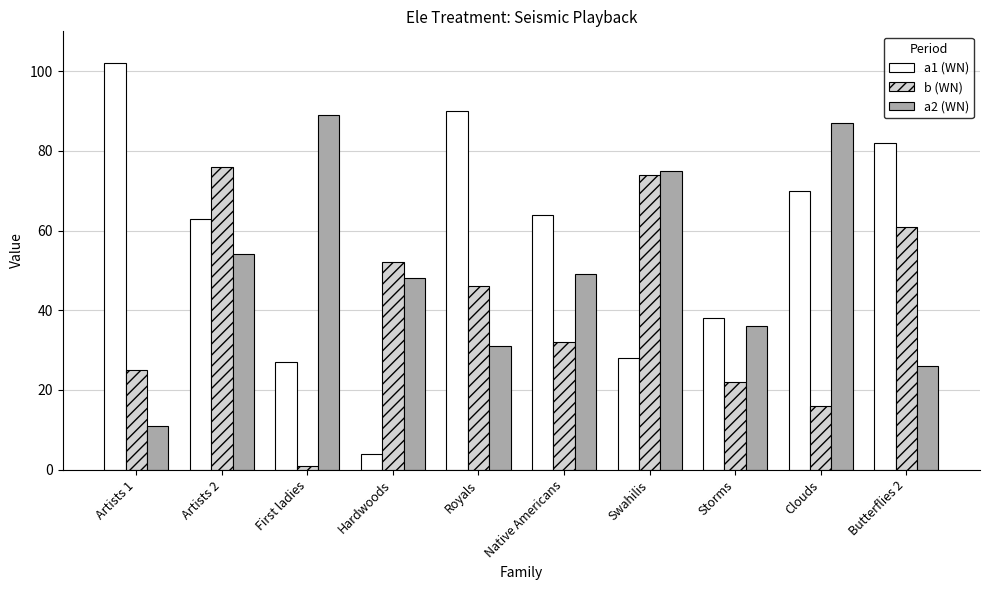

Is the value of a2 (WN) at Artists 1 greater than the value of b (WN) at Clouds?

No